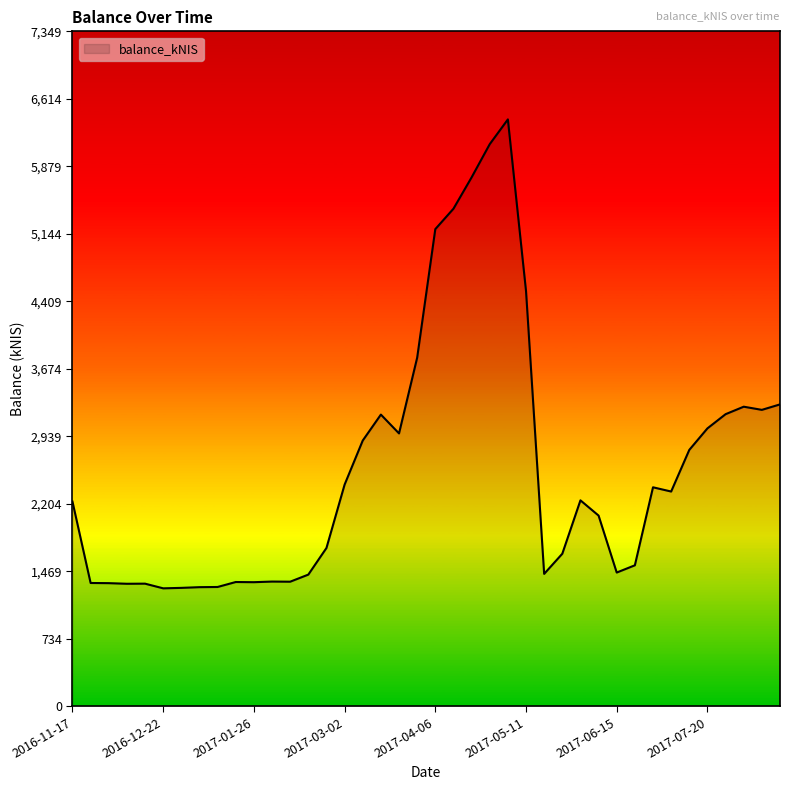

What is the difference between the maximum and minimum values?

5105.5